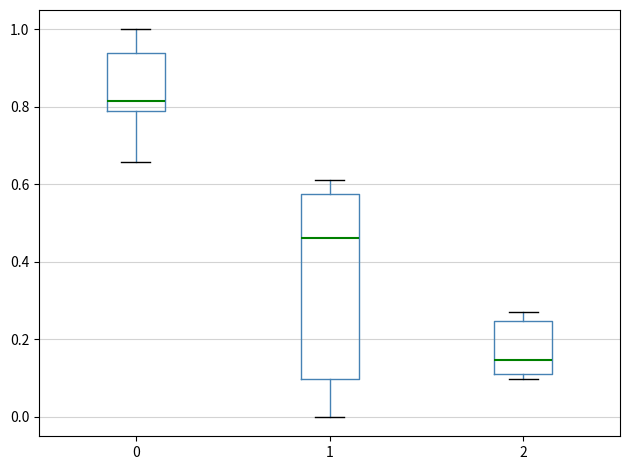

Which box is the tallest, from its lower edge to its upper edge?

1